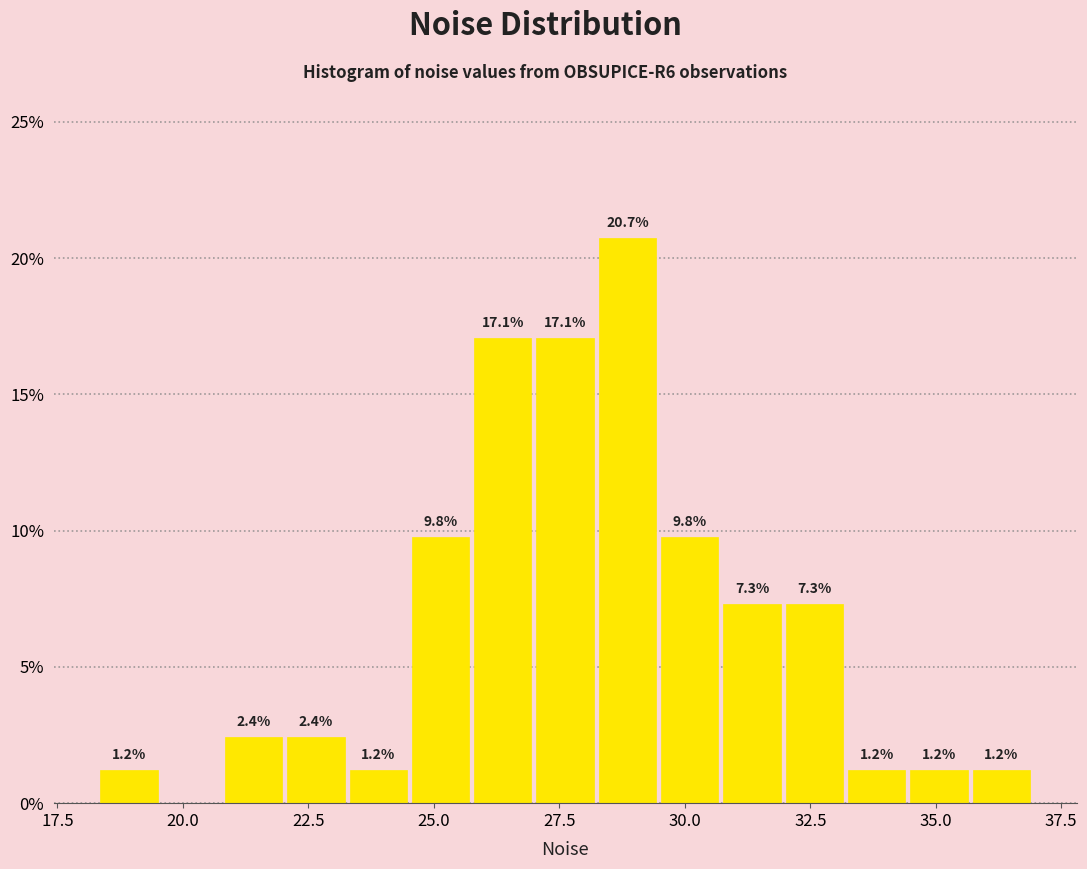

Read against the x-axis, roughly where is the centre of the tallest bar?

29.0